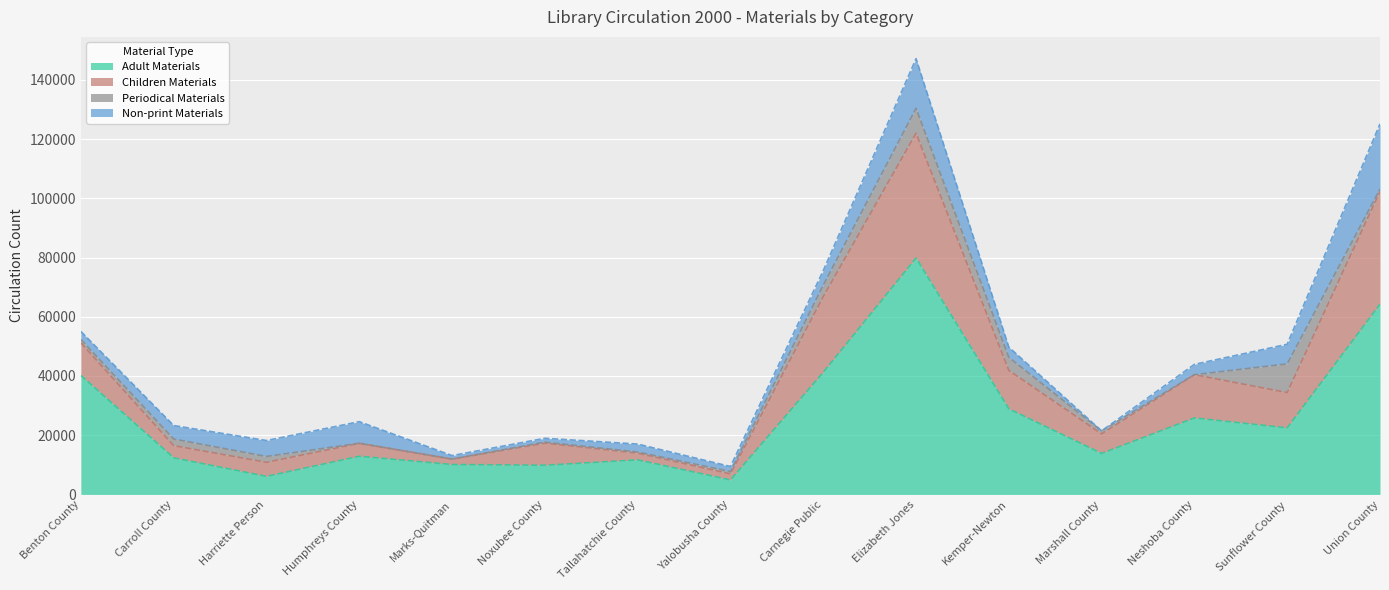

At which label does Adult Materials reach its peak?

Elizabeth Jones